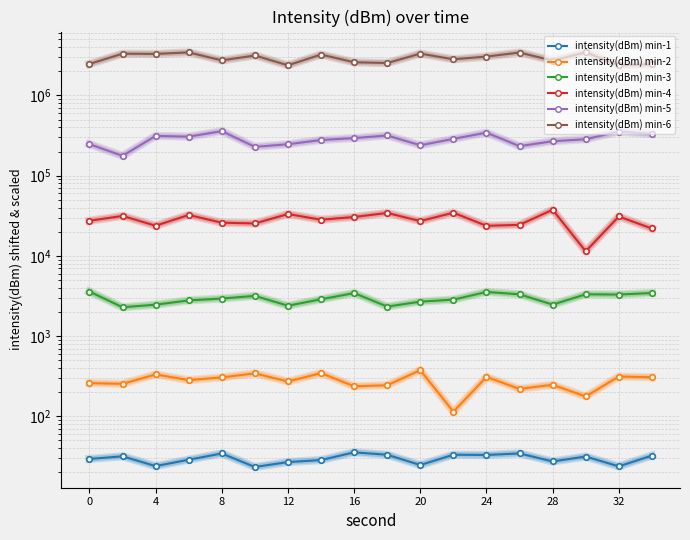

The intensity(dBm) min-3 series shows 3746.1 at 12. True or false?

False